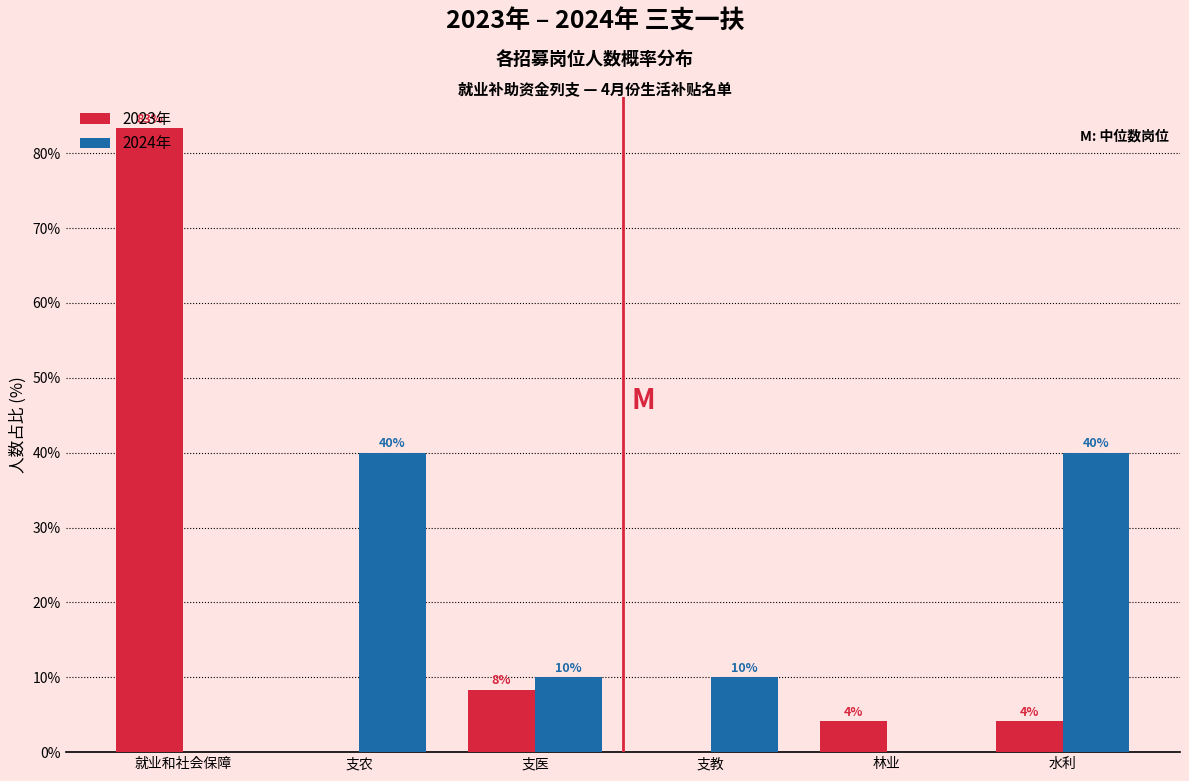

What is the sum of all 2024年 values?

100.0